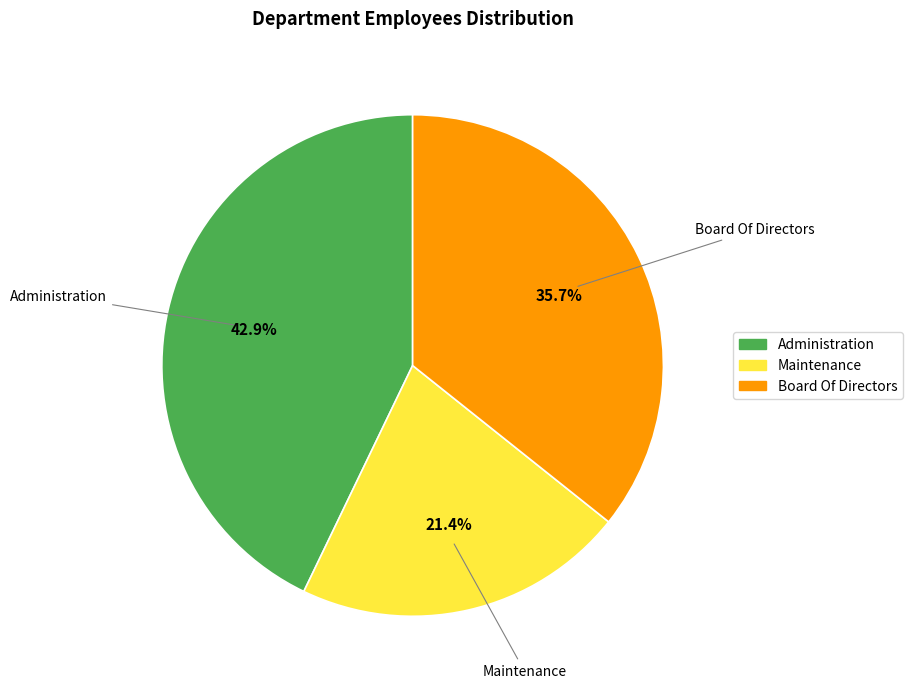

Is Board Of Directors the majority of the pie?

No